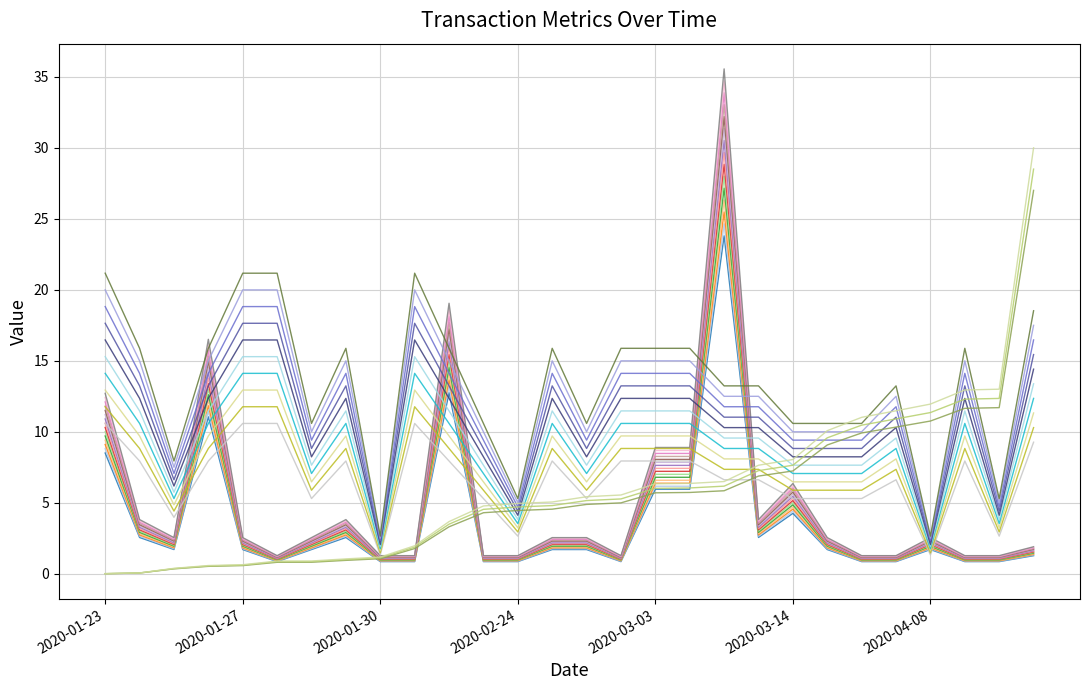

Does the chart display data point markers on the line(s)?

No